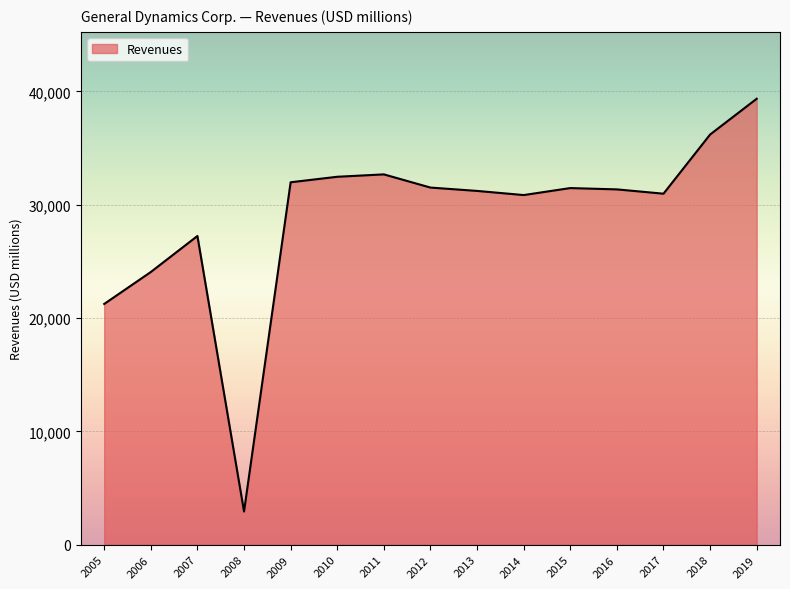

True or false: the data shows 31981 at 2009.

True